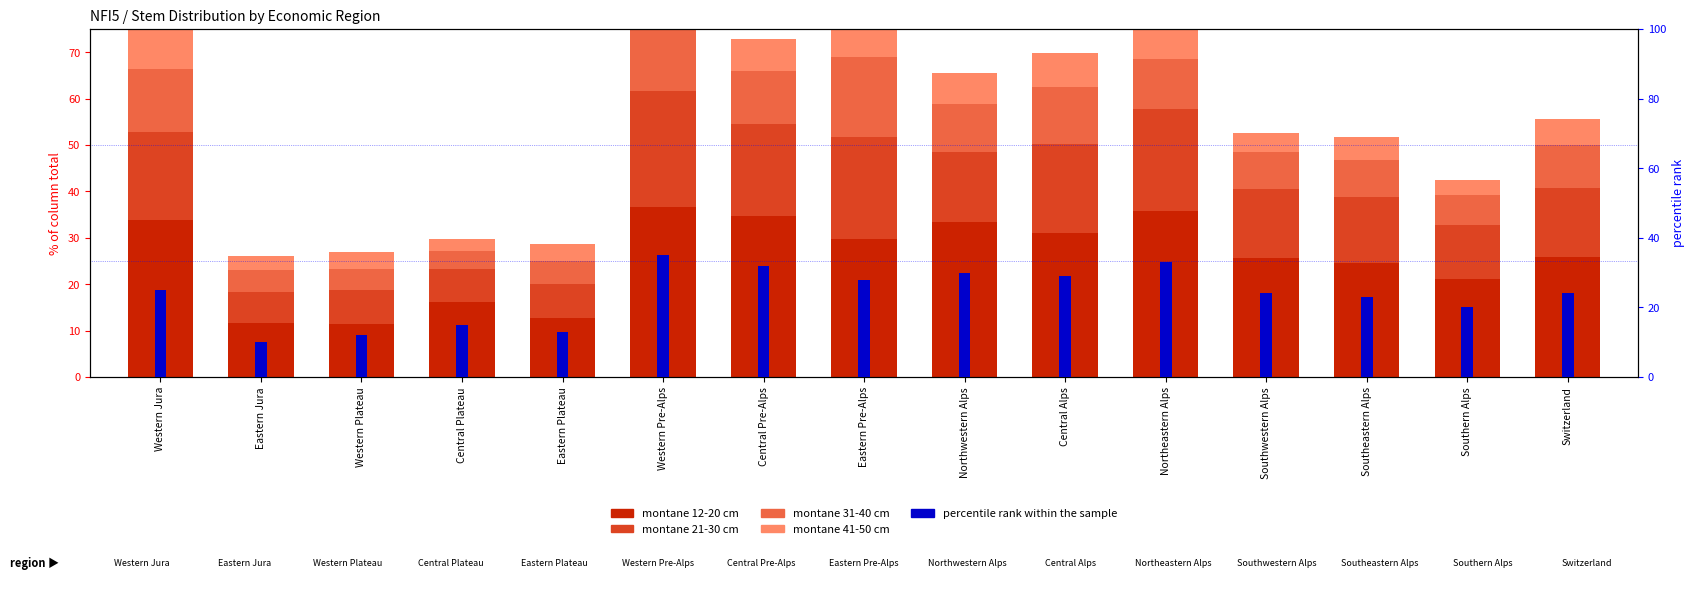

Rank the series at Central Alps from highest to lowest value.

montane 12-20 cm, percentile rank within the sample, montane 21-30 cm, montane 31-40 cm, montane 41-50 cm